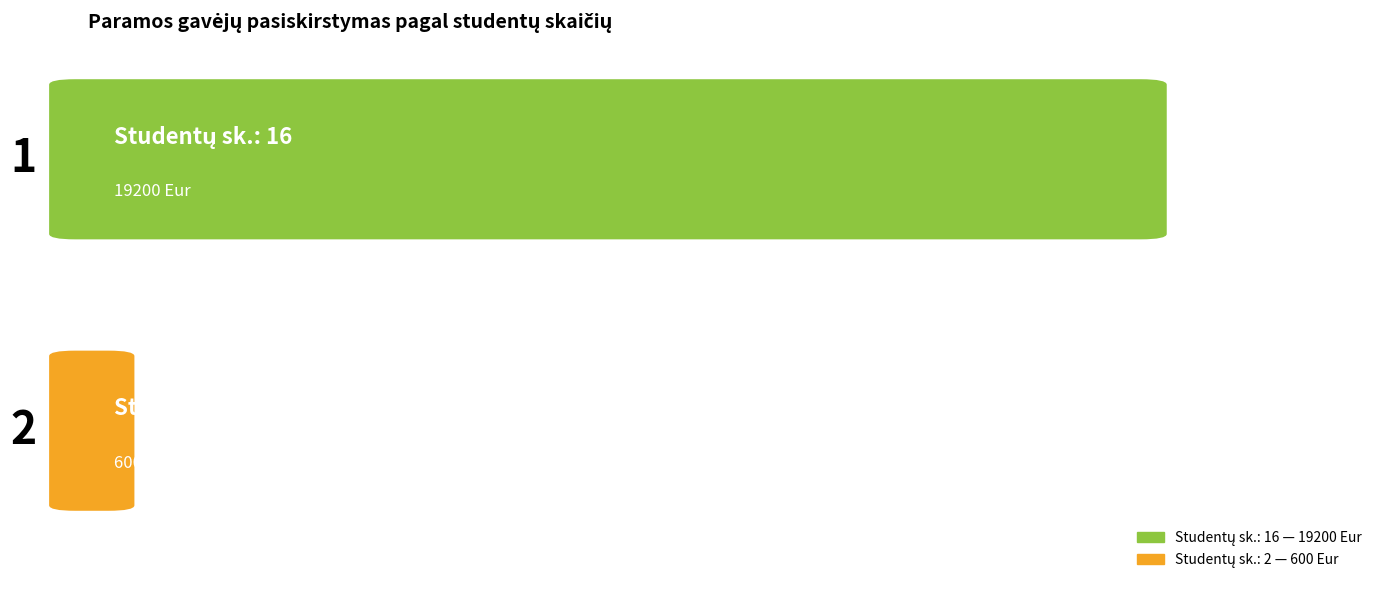

What is the average value?

9900